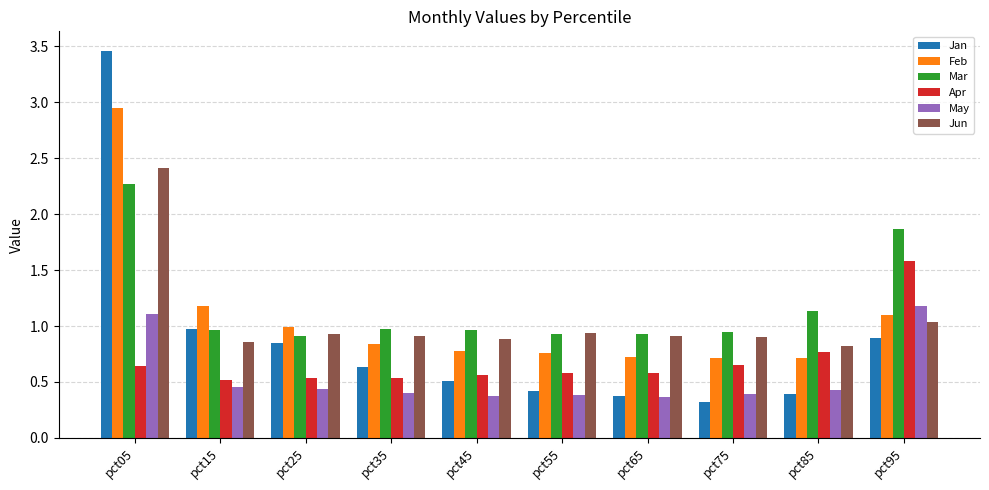

What is the sum of all Jun values?

10.6